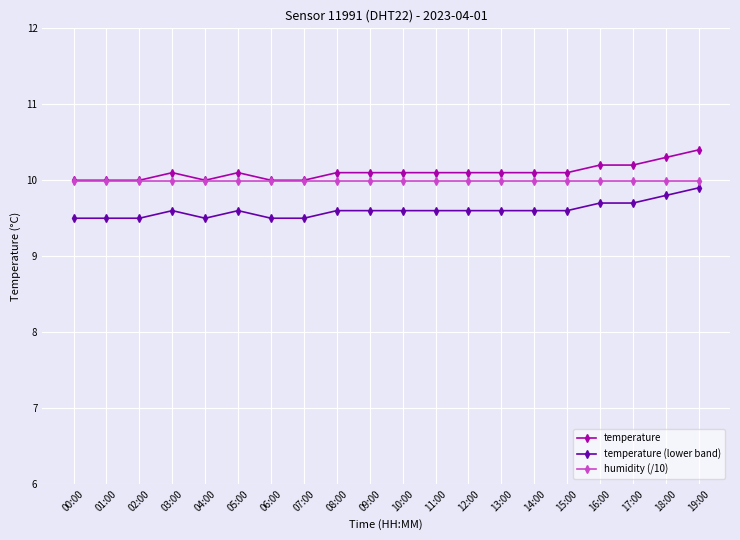

What position from the right is 12:00?

8